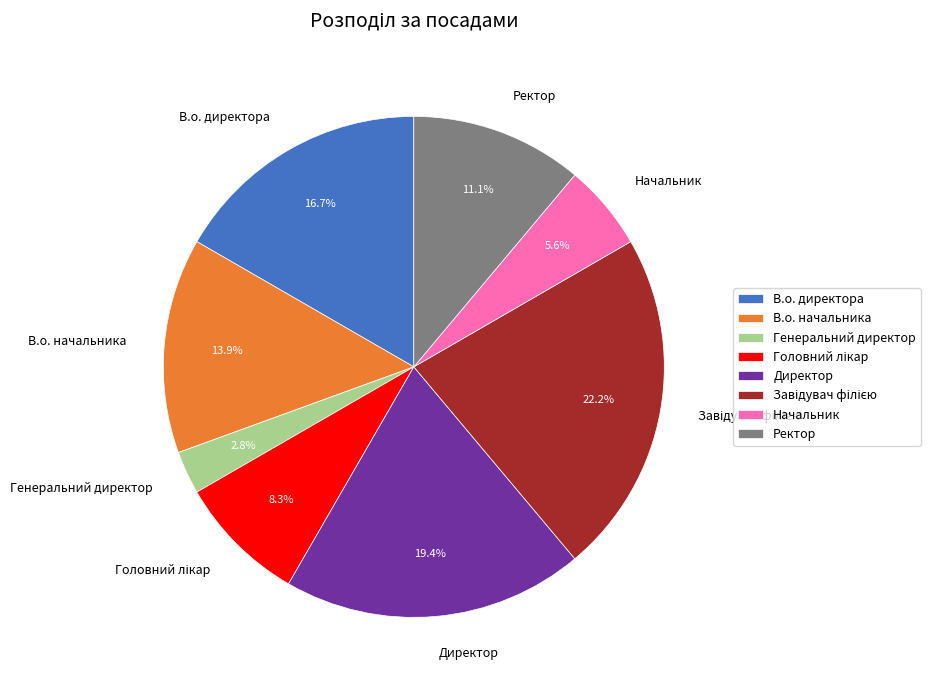

What percentage is NOT represented by В.о. директора?

83.3%